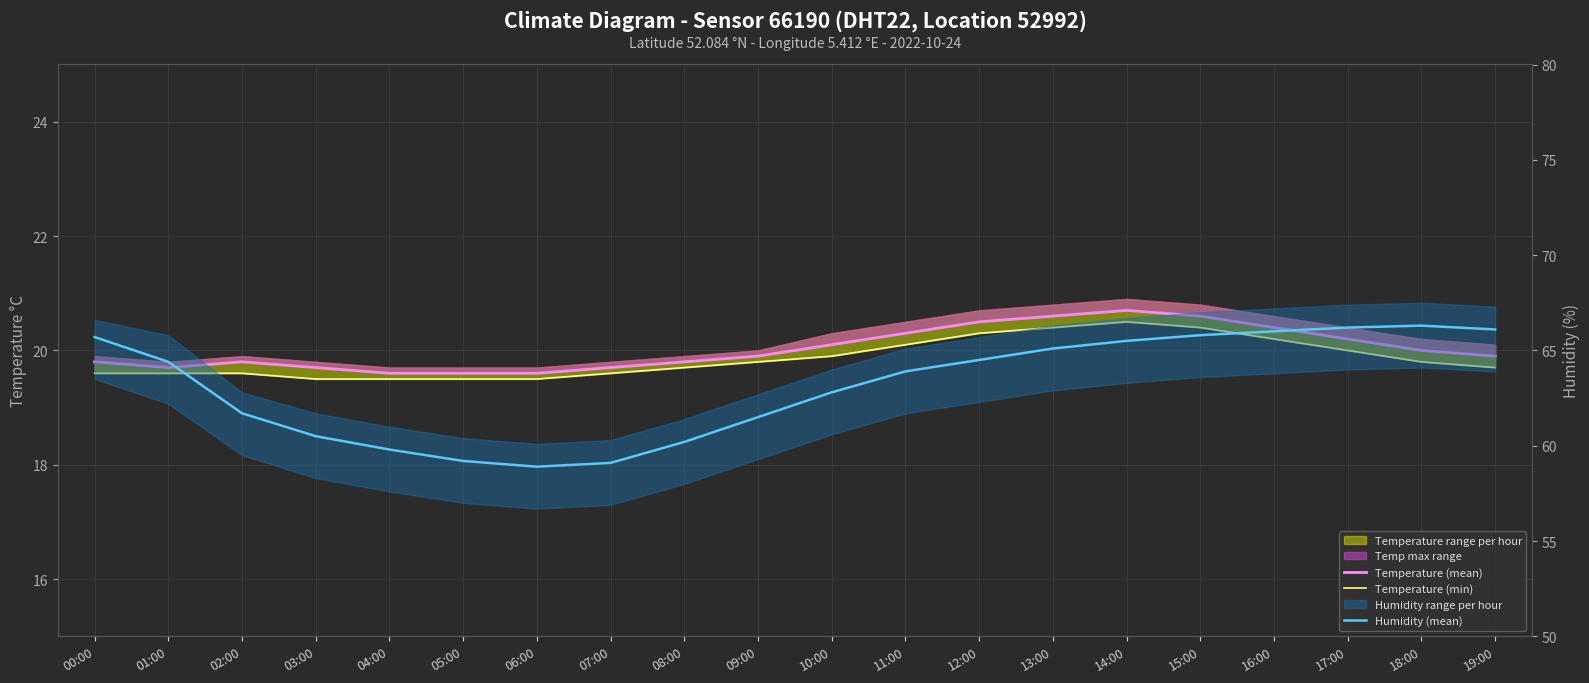

Reading left to right, list all the values displayed in this chart.

Temperature (mean): 00:00=19.8	01:00=19.7	02:00=19.8	03:00=19.7	04:00=19.6	05:00=19.6	06:00=19.6	07:00=19.7	08:00=19.8	09:00=19.9	10:00=20.1	11:00=20.3	12:00=20.5	13:00=20.6	14:00=20.7	15:00=20.6	16:00=20.4	17:00=20.2	18:00=20.0	19:00=19.9
Temperature (min): 00:00=19.6	01:00=19.6	02:00=19.6	03:00=19.5	04:00=19.5	05:00=19.5	06:00=19.5	07:00=19.6	08:00=19.7	09:00=19.8	10:00=19.9	11:00=20.1	12:00=20.3	13:00=20.4	14:00=20.5	15:00=20.4	16:00=20.2	17:00=20.0	18:00=19.8	19:00=19.7
Humidity (mean): 00:00=65.7	01:00=64.4	02:00=61.7	03:00=60.5	04:00=59.8	05:00=59.2	06:00=58.9	07:00=59.1	08:00=60.2	09:00=61.5	10:00=62.8	11:00=63.9	12:00=64.5	13:00=65.1	14:00=65.5	15:00=65.8	16:00=66.0	17:00=66.2	18:00=66.3	19:00=66.1